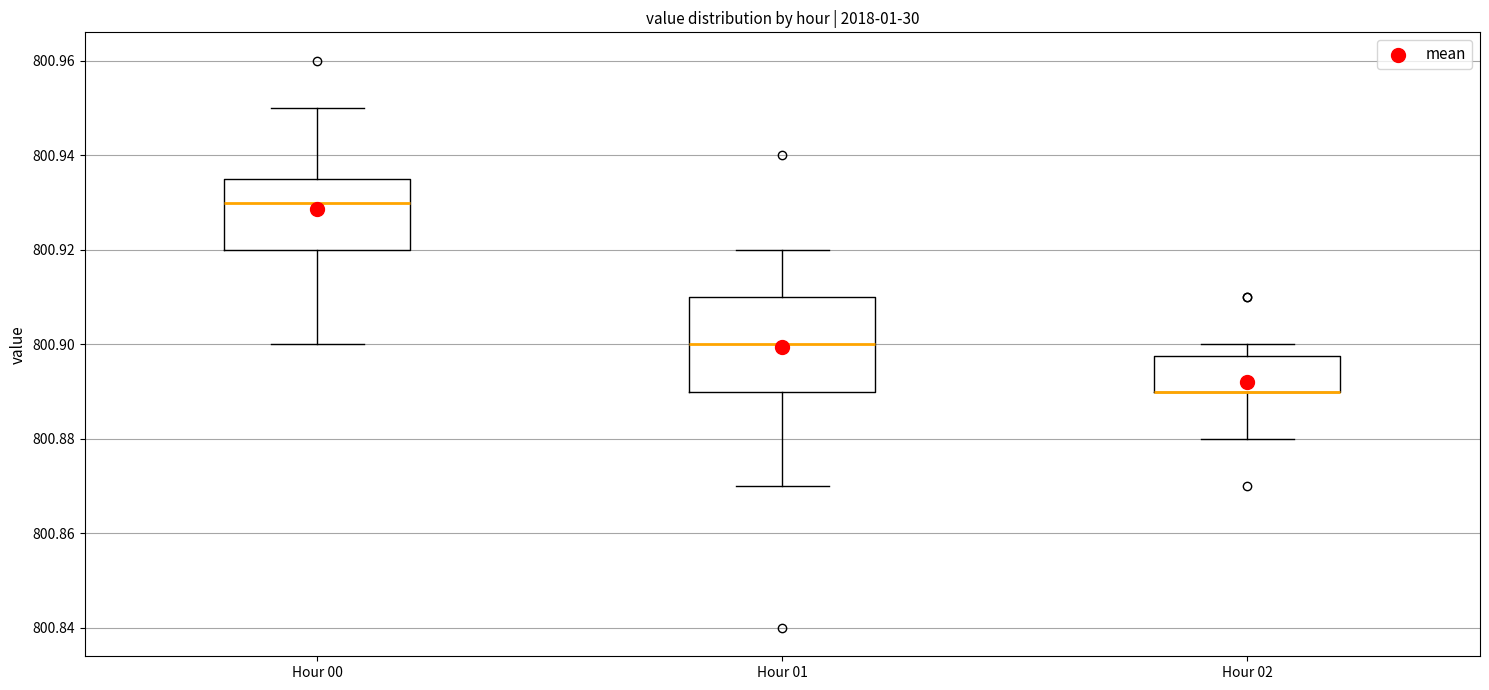

Which box is the tallest, from its lower edge to its upper edge?

Hour 01